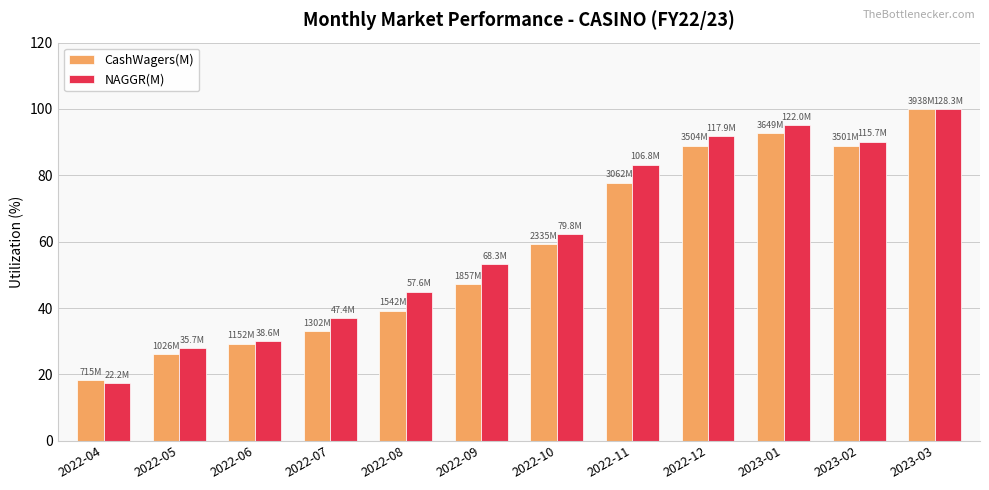

The CashWagers(M) series shows 46.1 at 2022-11. True or false?

False